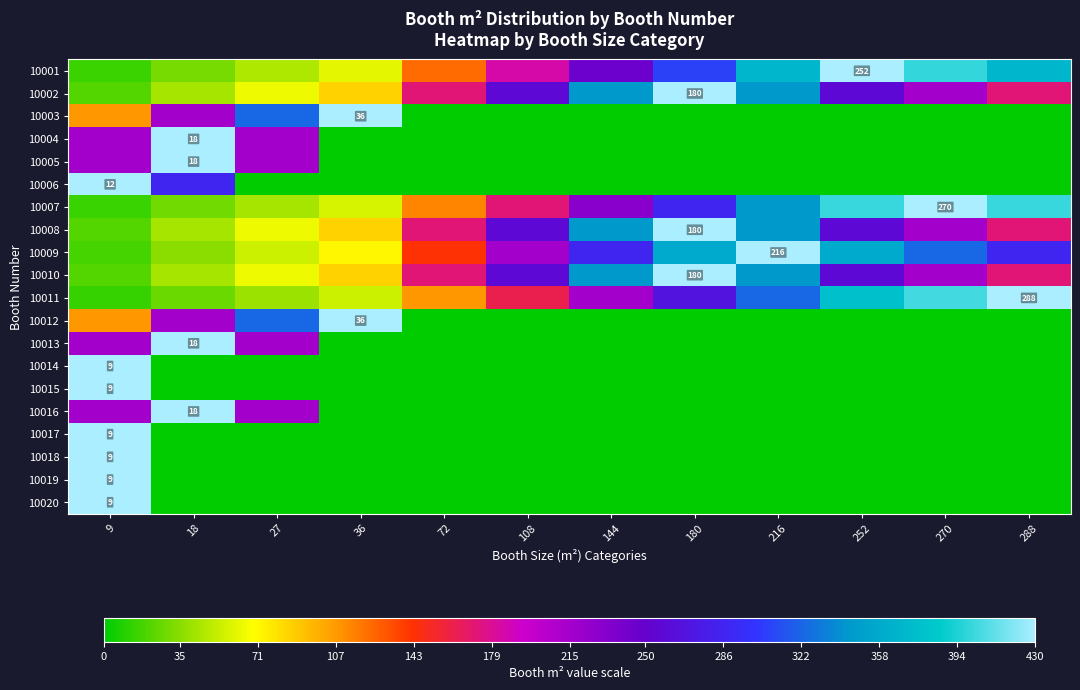

The 10005 series shows 246.4 at 288. True or false?

False